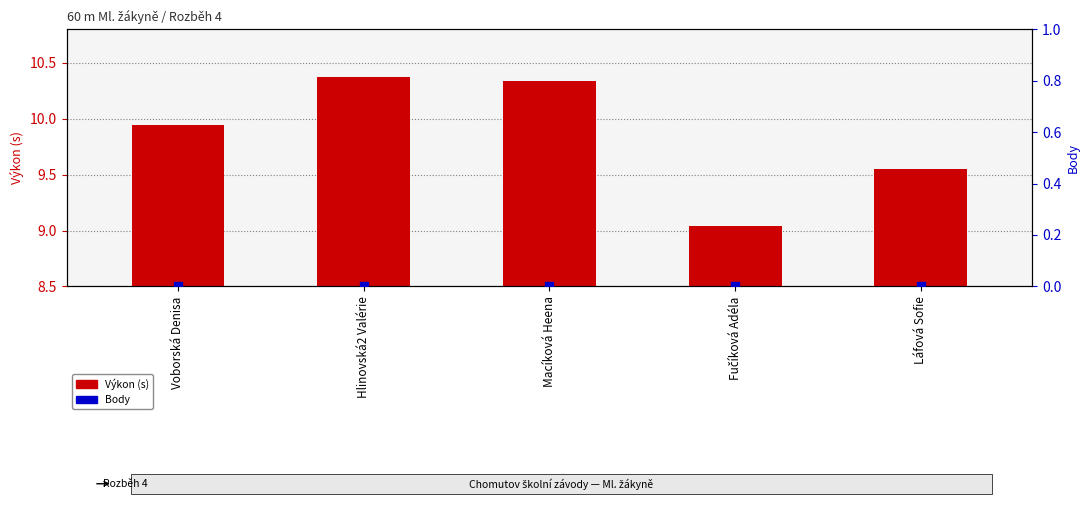

Which series reaches the maximum Y coordinate?

Výkon (s)